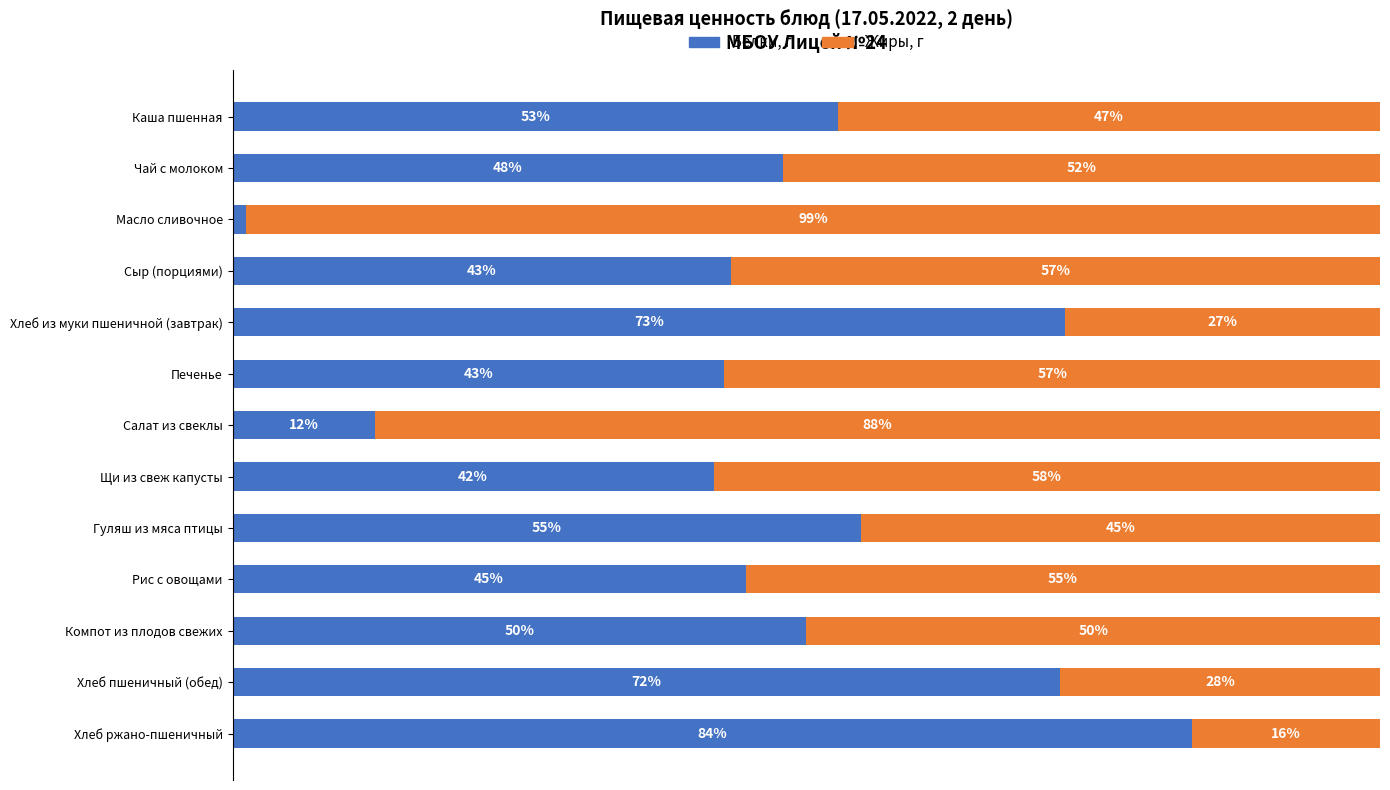

At which label does Белки, г reach its peak?

Хлеб ржано-пшеничный